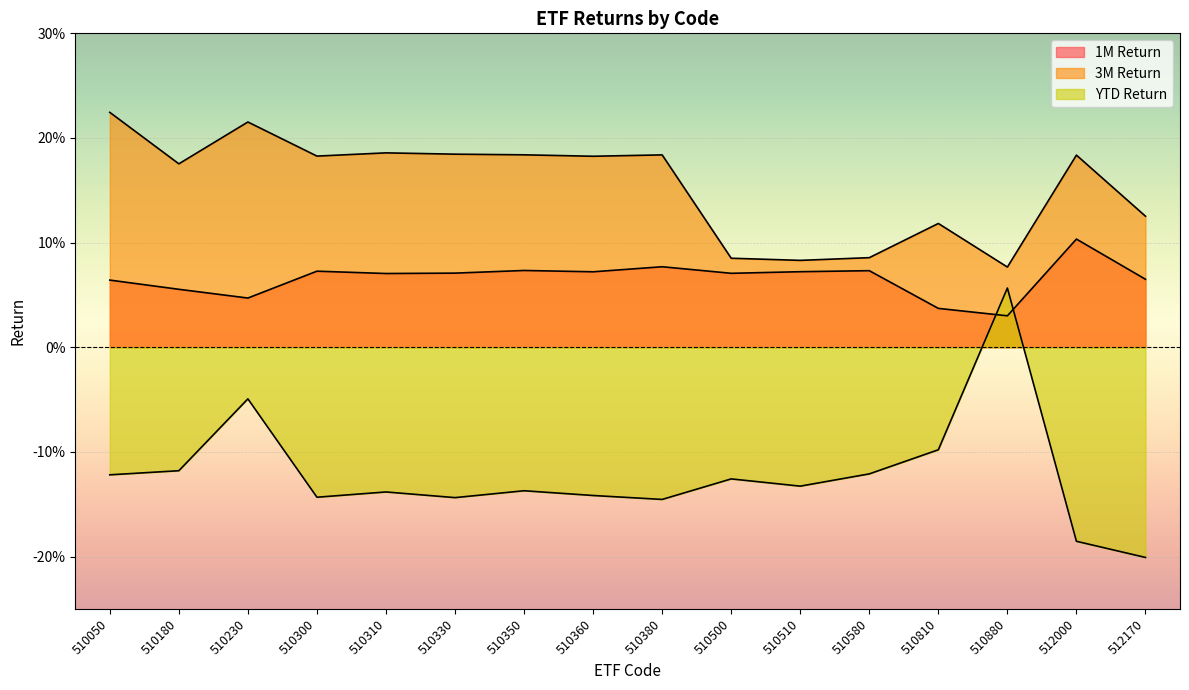

Rank the categories by 3M Return value from highest to lowest.

510050, 510230, 510310, 510330, 510350, 510380, 512000, 510300, 510360, 510180, 512170, 510810, 510580, 510500, 510510, 510880